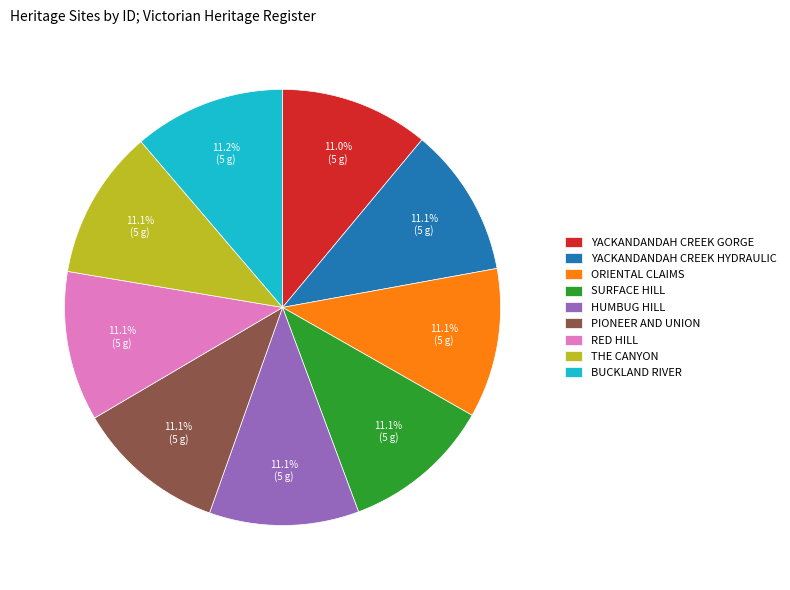

What is the ratio of the value at ORIENTAL CLAIMS to the value at RED HILL?

1.0